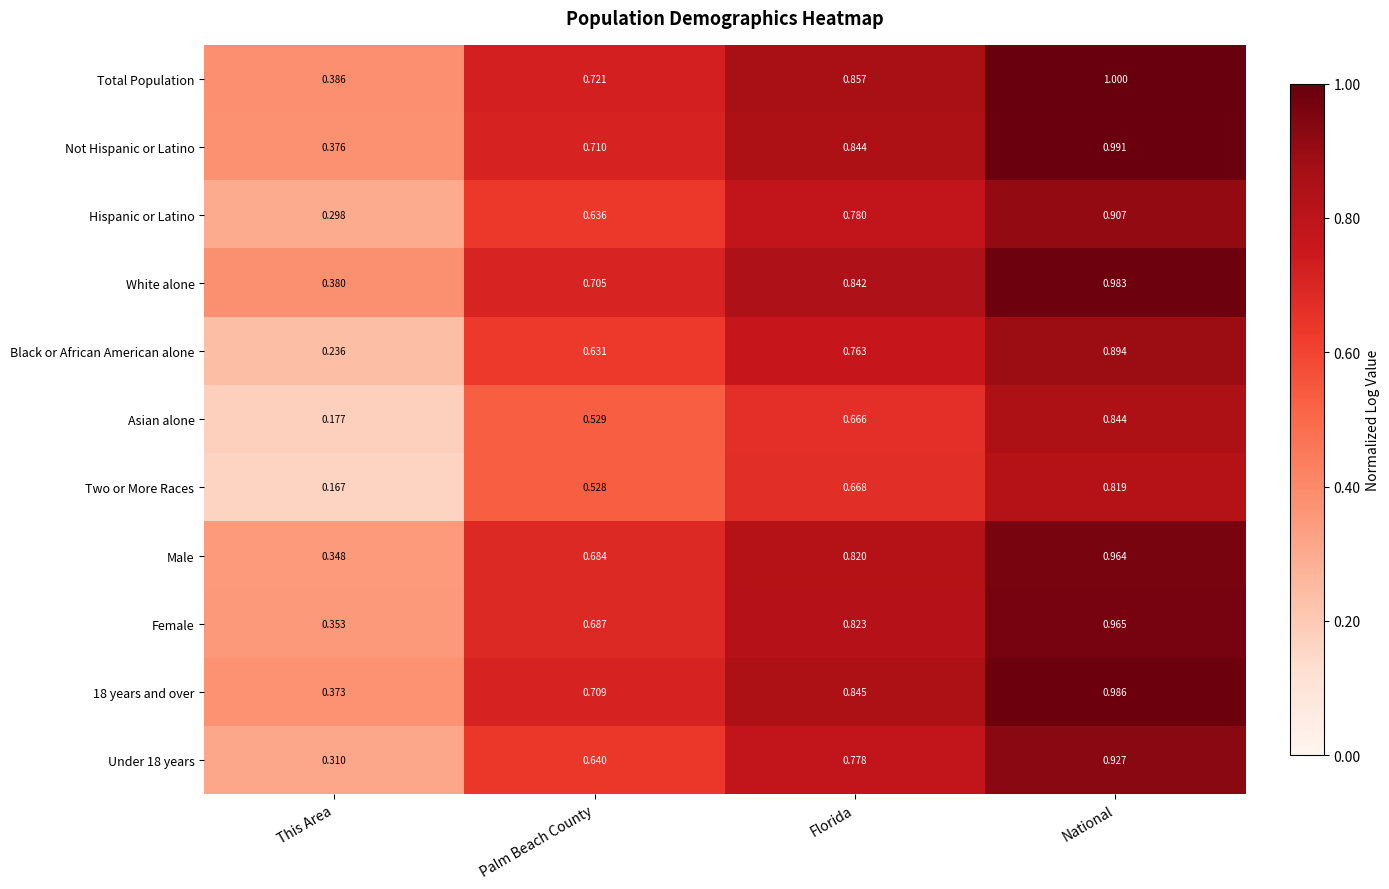

At which category does the chart reach its minimum across all series?

This Area